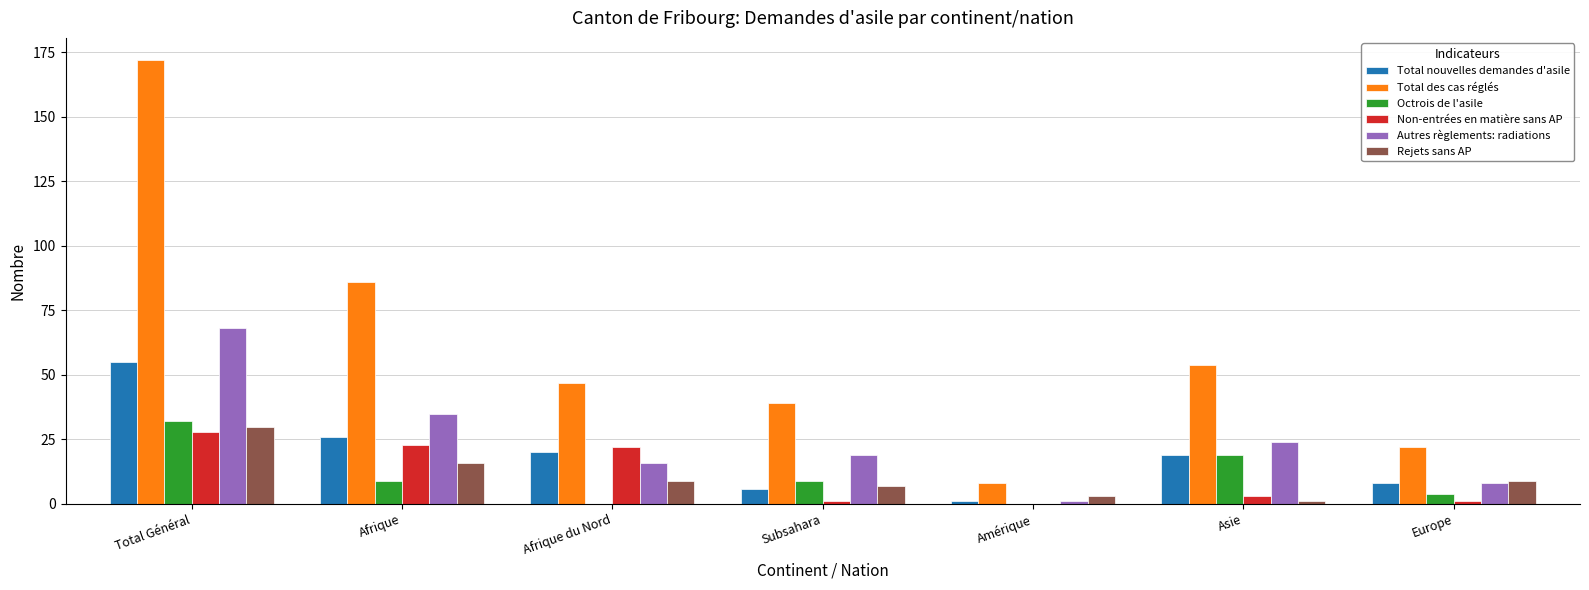

Is the value of Non-entrées en matière sans AP at Total Général greater than the value of Total nouvelles demandes d'asile at Amérique?

Yes